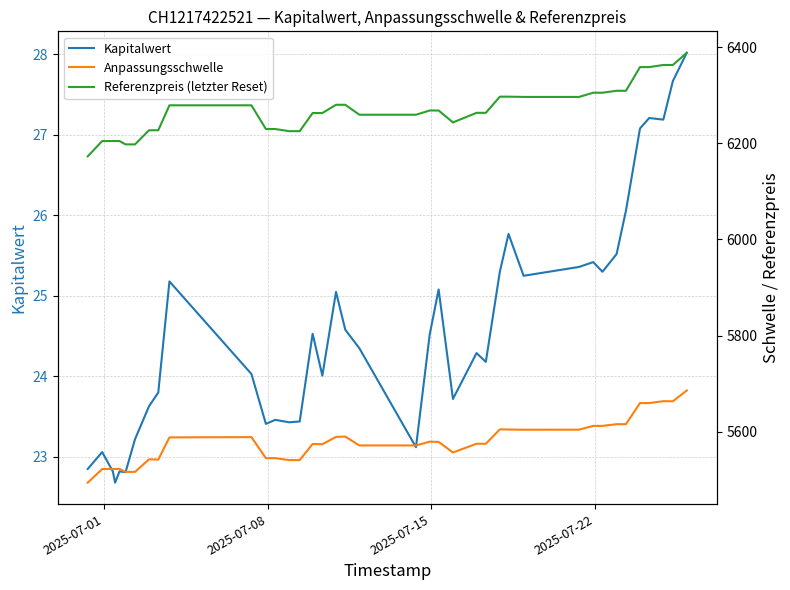

What is the highest value of the Kapitalwert series?

28.0